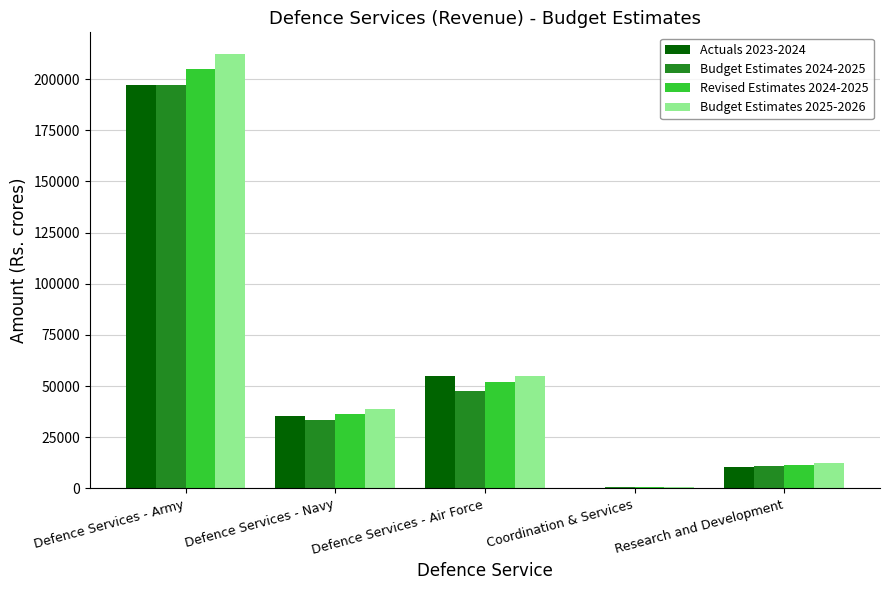

How many categories are shown in the chart?

5